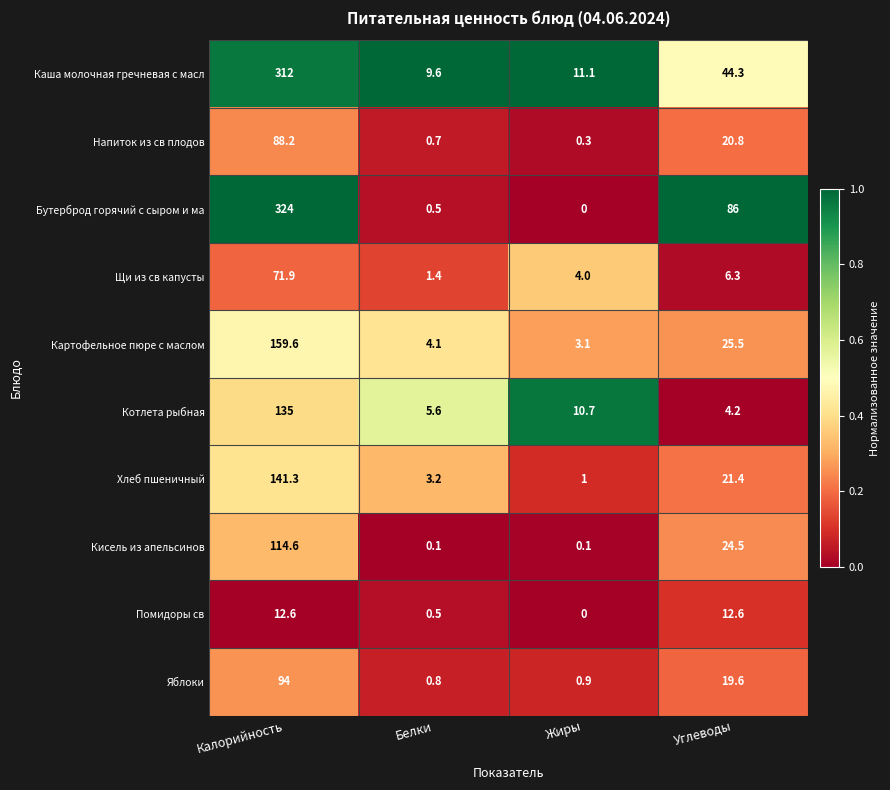

Which series has the largest range (max minus min)?

Бутерброд горячий с сыром и ма